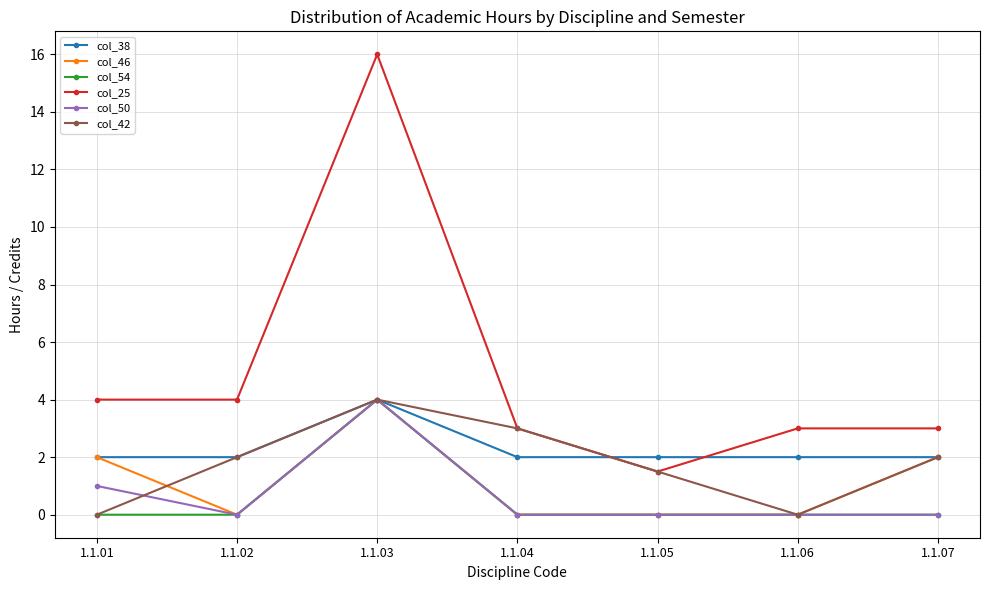

Which series has the largest range (max minus min)?

col_25